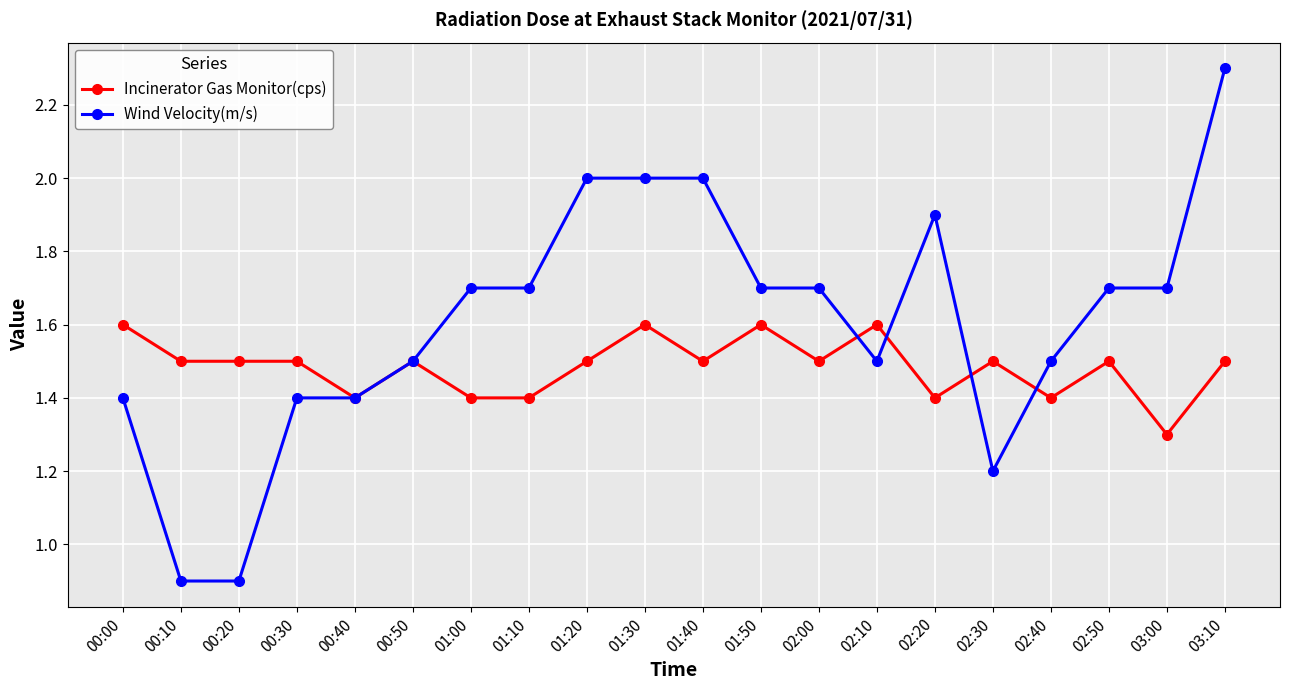

What is the sum of all Wind Velocity(m/s) values?

32.1